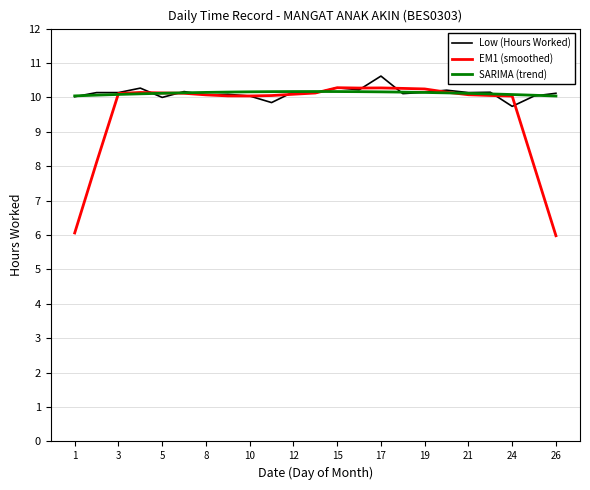

What is the maximum value for EM1 (smoothed)?

10.3